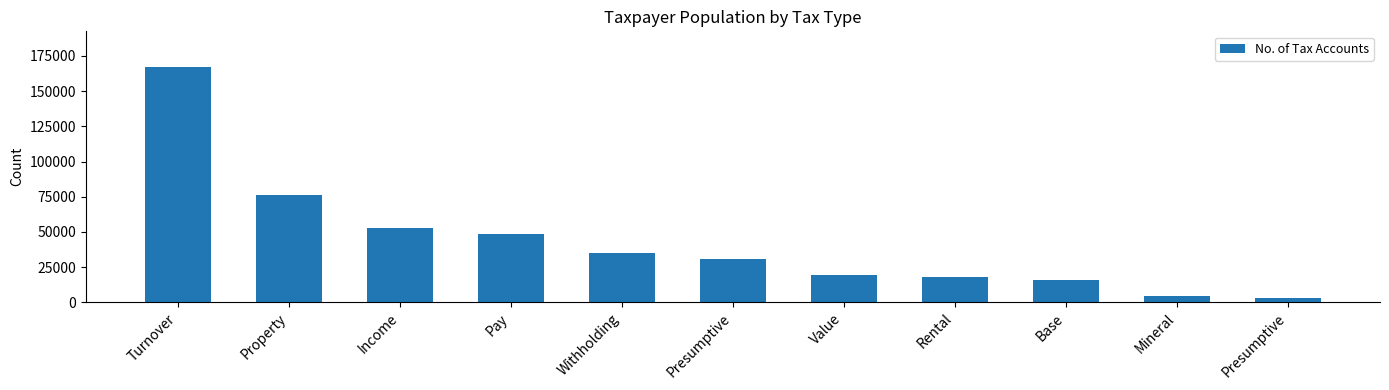

Reading left to right, list all the values displayed in this chart.

Turnover=167401	Property=75852	Income=52438	Pay=48790	Withholding=34651	Presumptive=31018	Value=19475	Rental=18002	Base=15775	Mineral=4324	Presumptive=3318